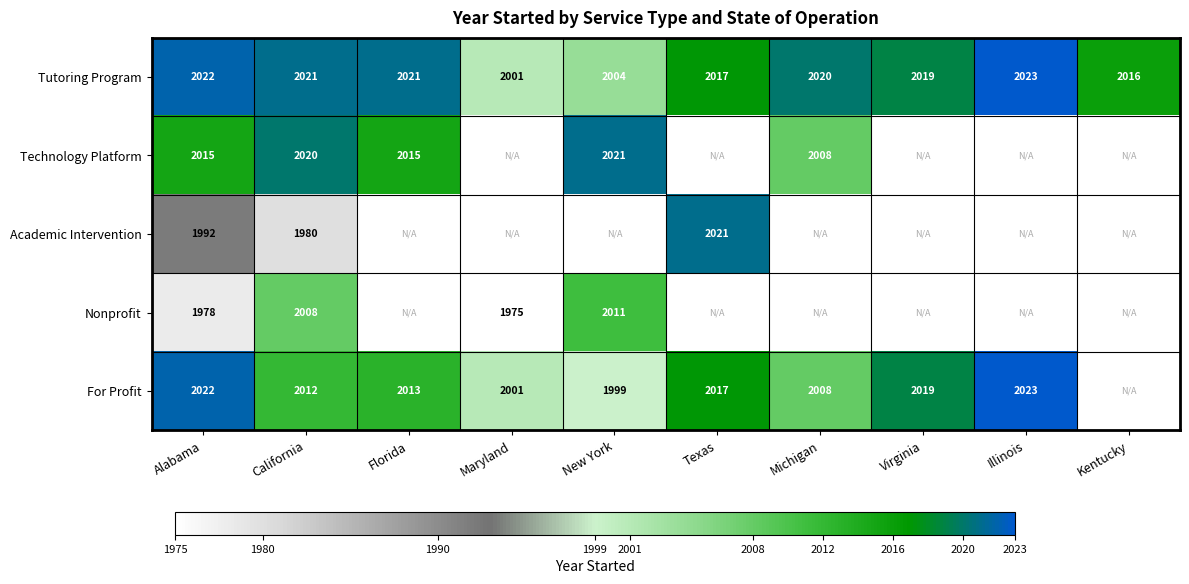

At which category is the sum across all series the highest?

California